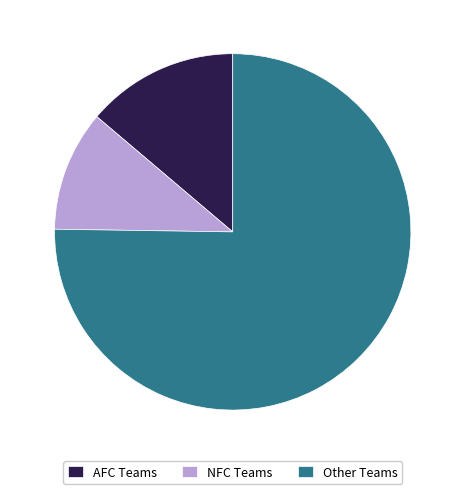

Do NFC Teams and AFC Teams together represent more than half of the pie?

No